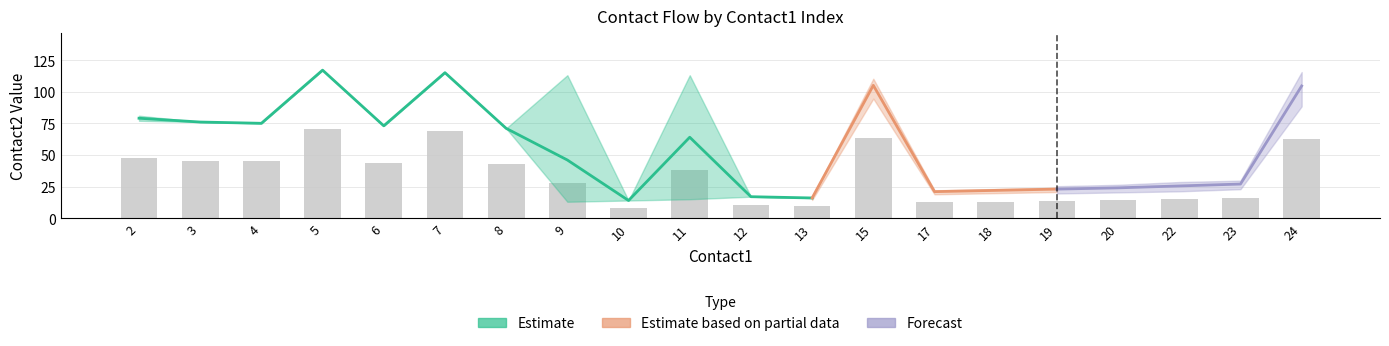

The value of contact2_mean at 9 is 46.0. True or false?

True